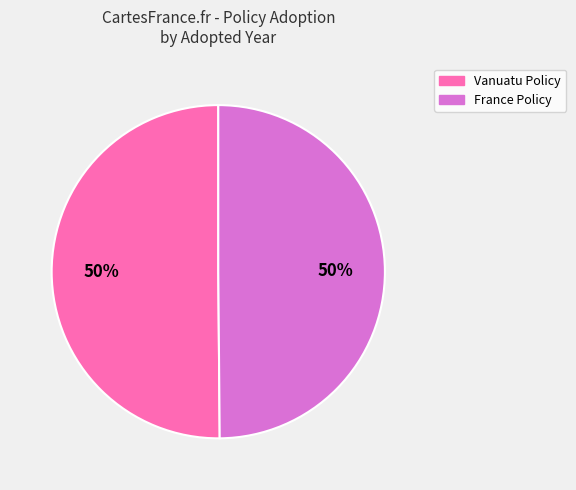

To the nearest percent, what is the average slice percentage?

50%